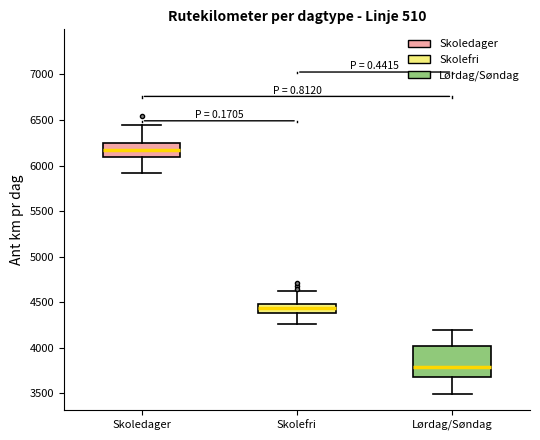

Reading left to right, read every box against the y-axis: the position of its median line, the range the box covers, and the ends of its whiskers. The values are not printed on the chart, so give them approximately, as read against the axis.

Skoledager: median 6150, box 6100 to 6250, whiskers 5900 to 6450
Skolefri: median 4450, box 4400 to 4500, whiskers 4250 to 4600
Lørdag/Søndag: median 3800, box 3700 to 4000, whiskers 3500 to 4200